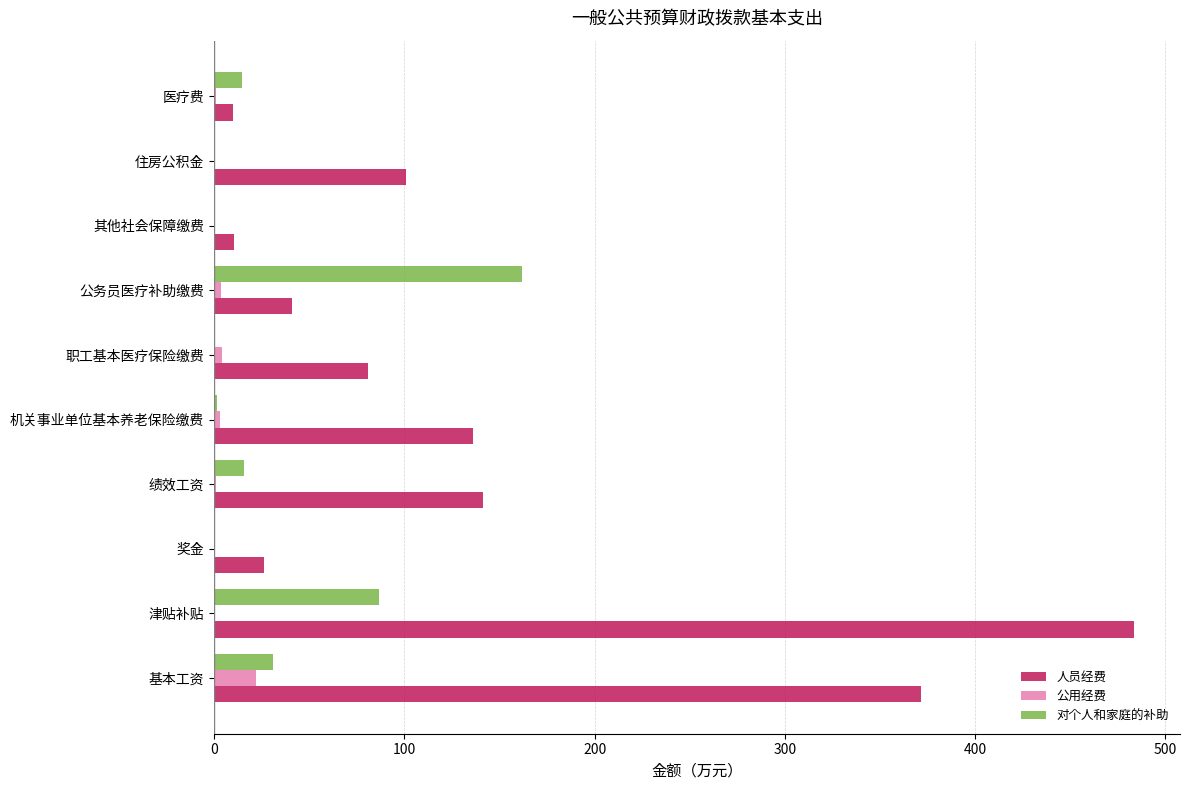

The 人员经费 series shows 100.9 at 住房公积金. True or false?

True